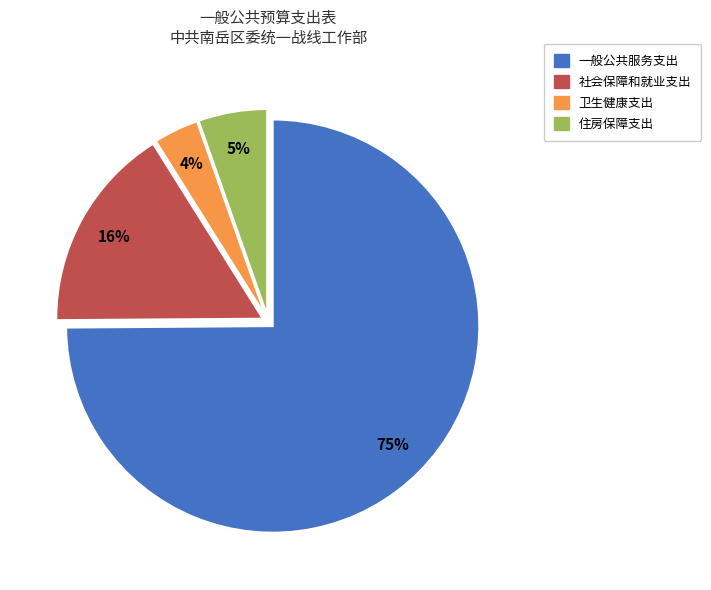

Is it true that 卫生健康支出 is 4% of the pie?

True